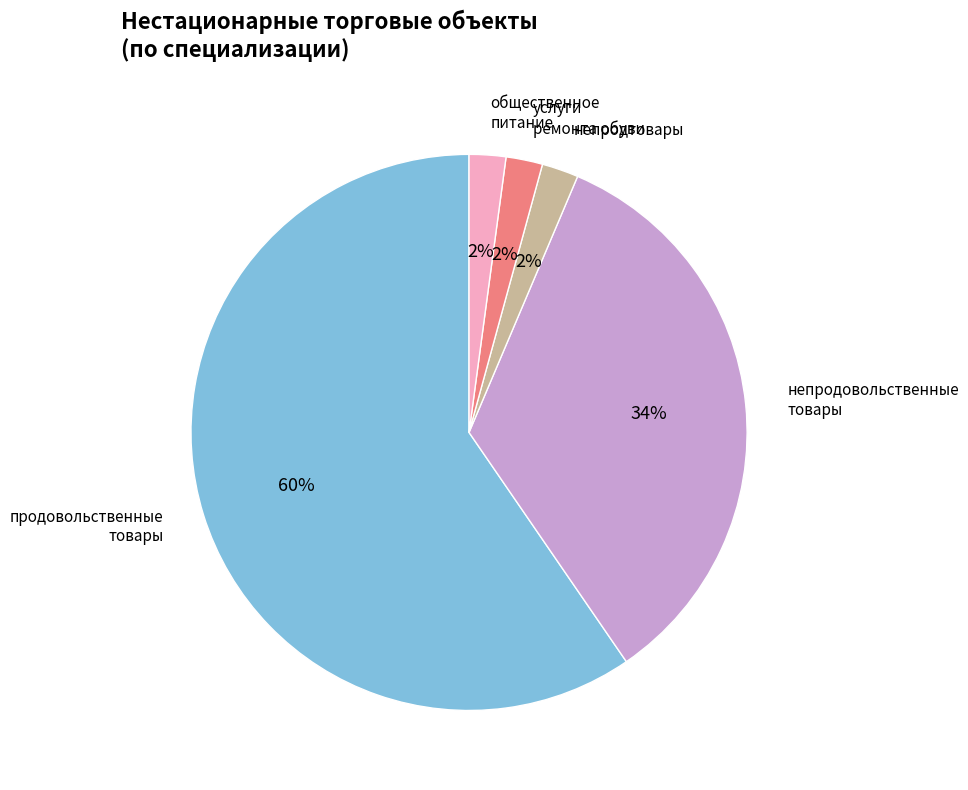

Count the number of slices in the pie.

5